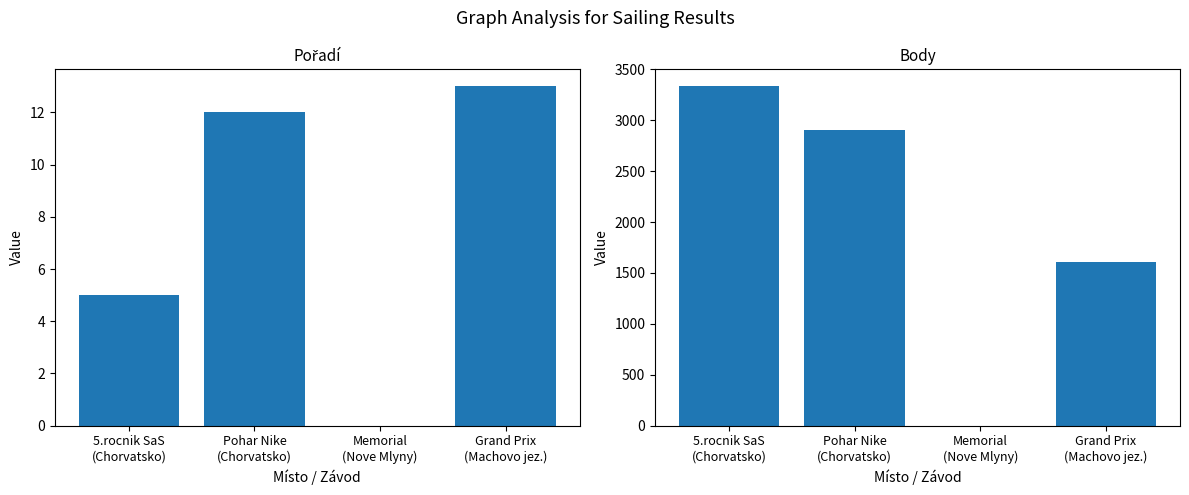

Which has a higher value, Memorial
(Nove Mlyny) or Pohar Nike
(Chorvatsko)?

Pohar Nike
(Chorvatsko)